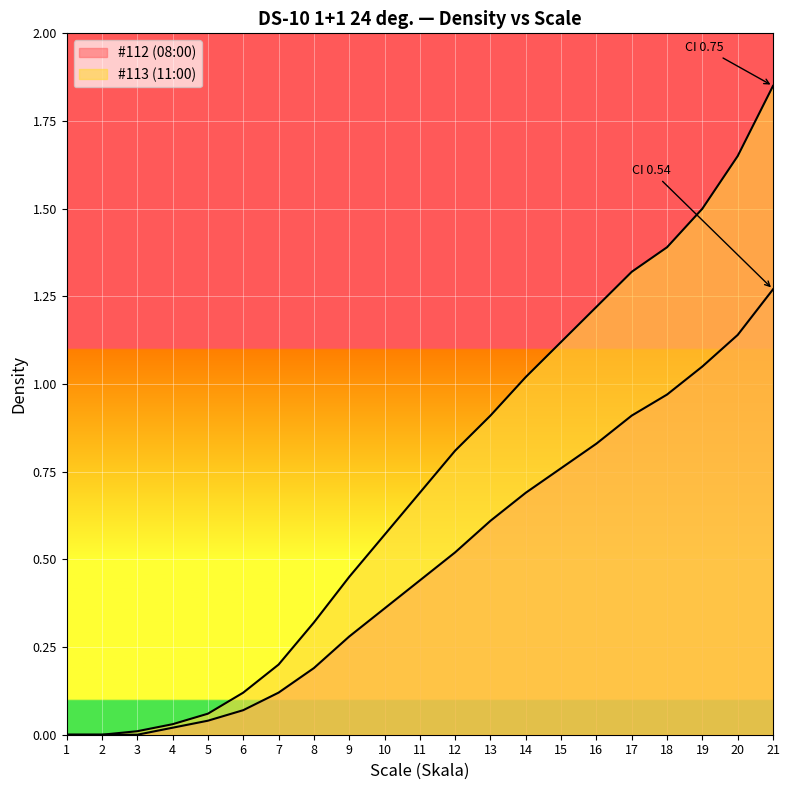

How many lines are shown in the chart?

2